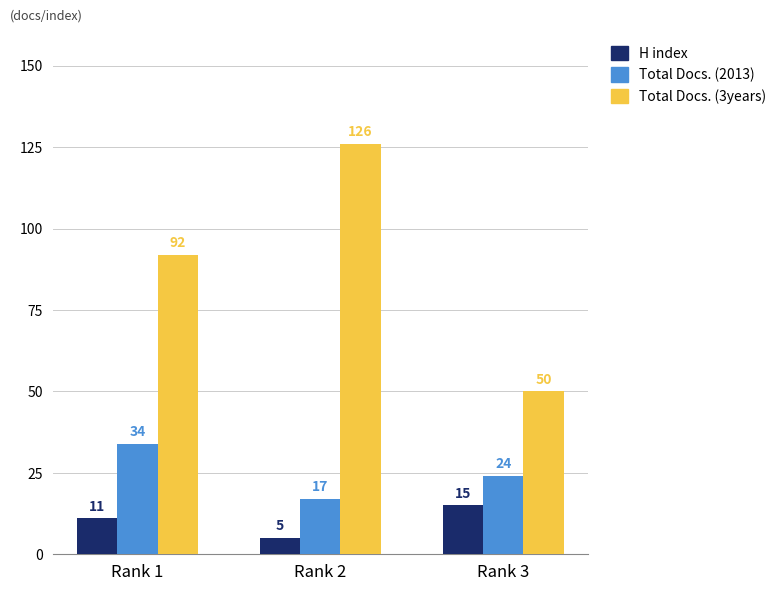

Rank the series by their maximum value, from highest to lowest.

Total Docs. (3years), Total Docs. (2013), H index